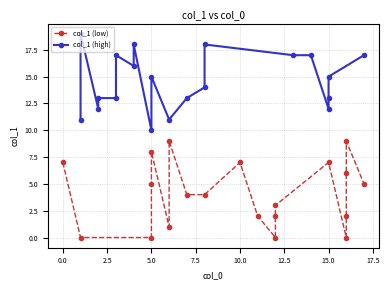

What is the average value of the col_1 (low) series?

4